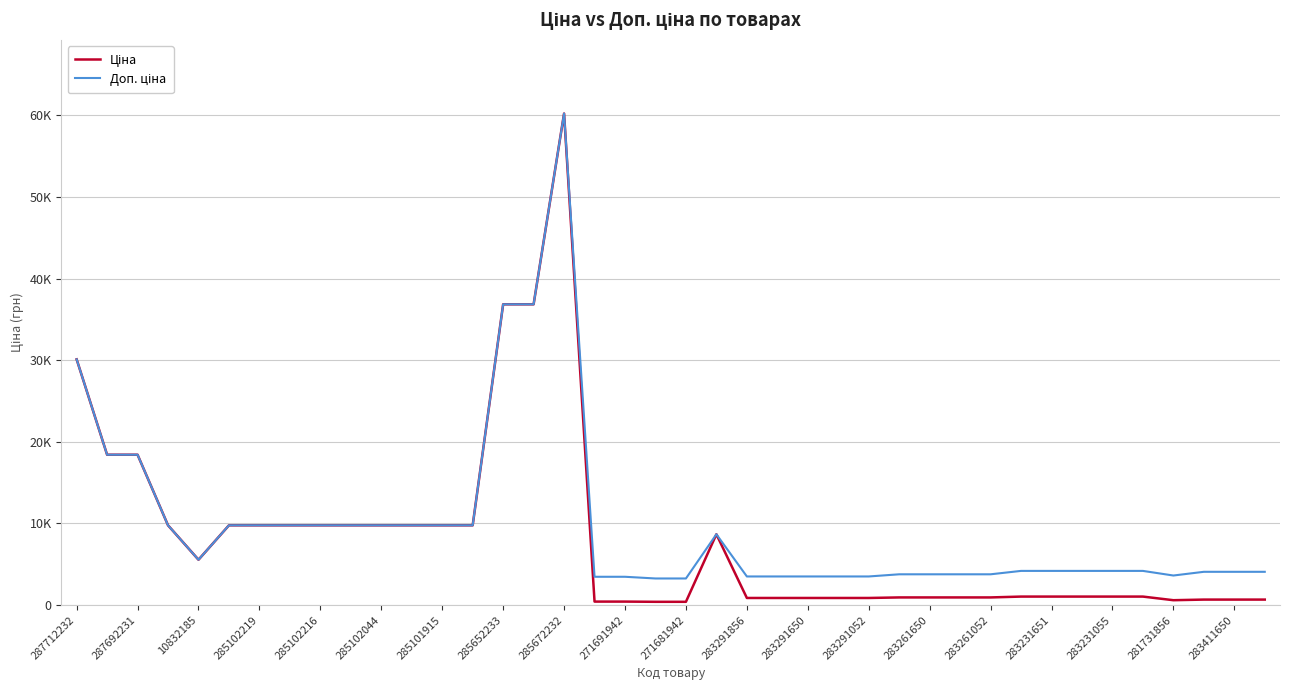

True or false: Ціна and Доп. ціна cross at least once.

False